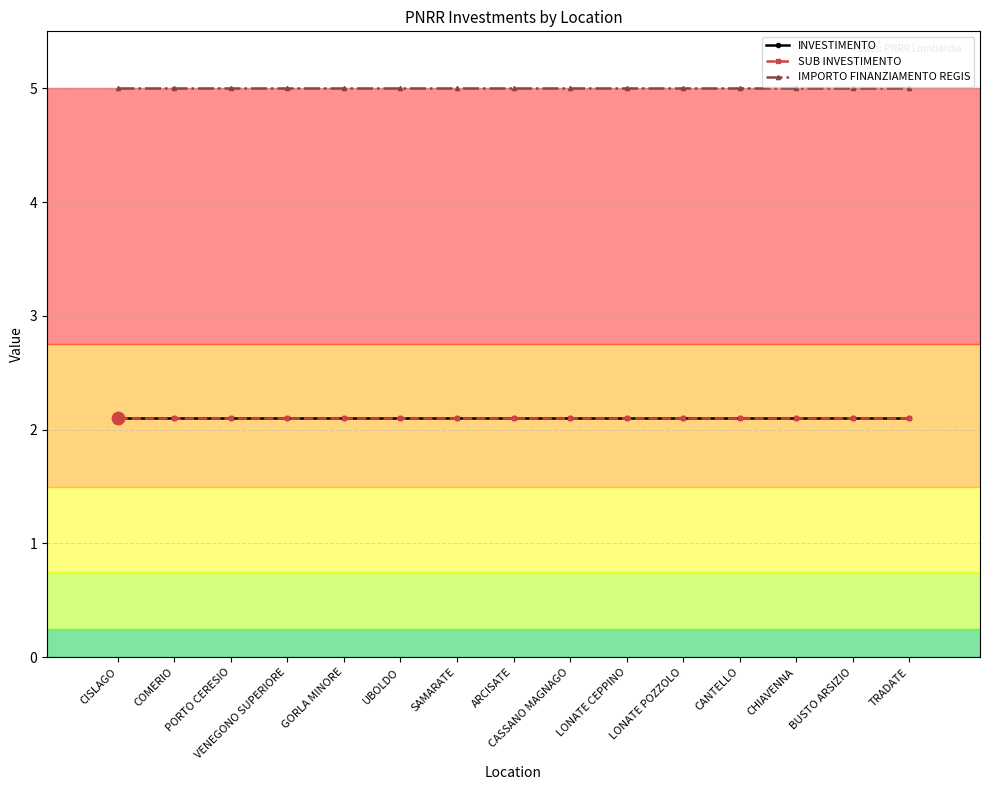

At how many categories does at least one series exceed 3?

15